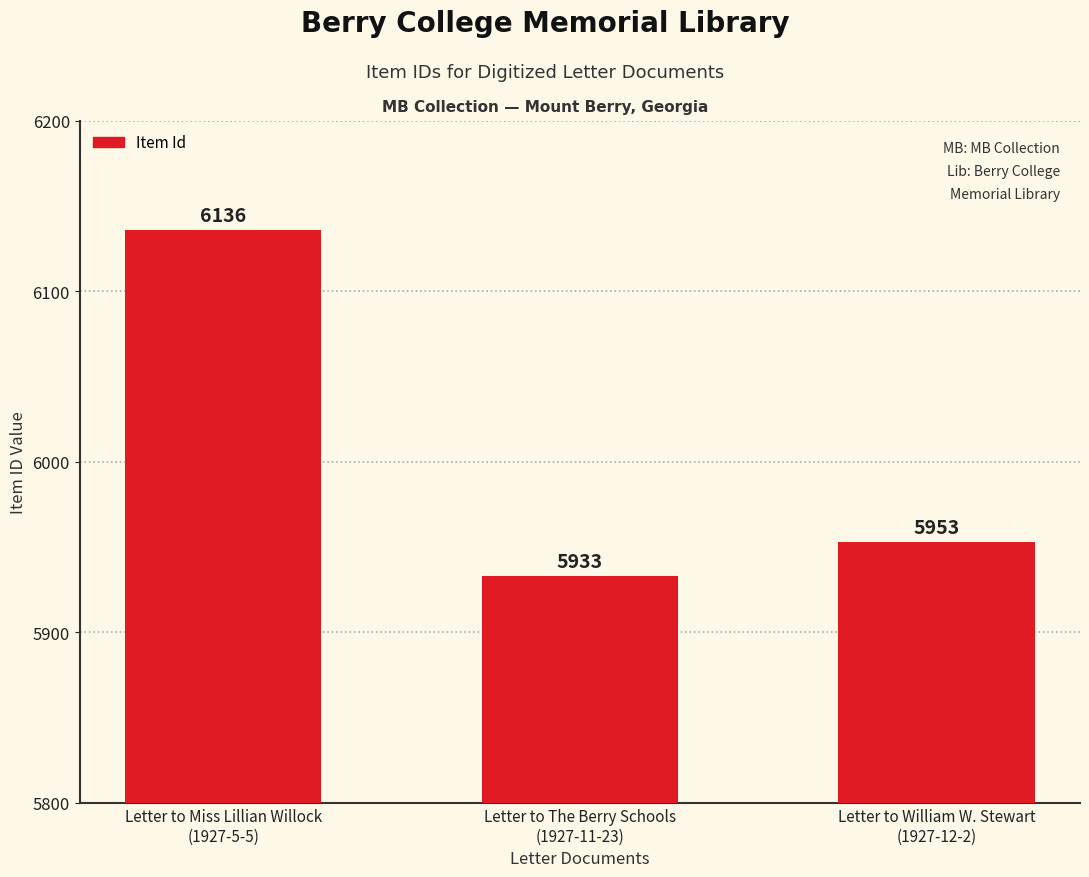

What is the difference between the second highest and minimum values?

20